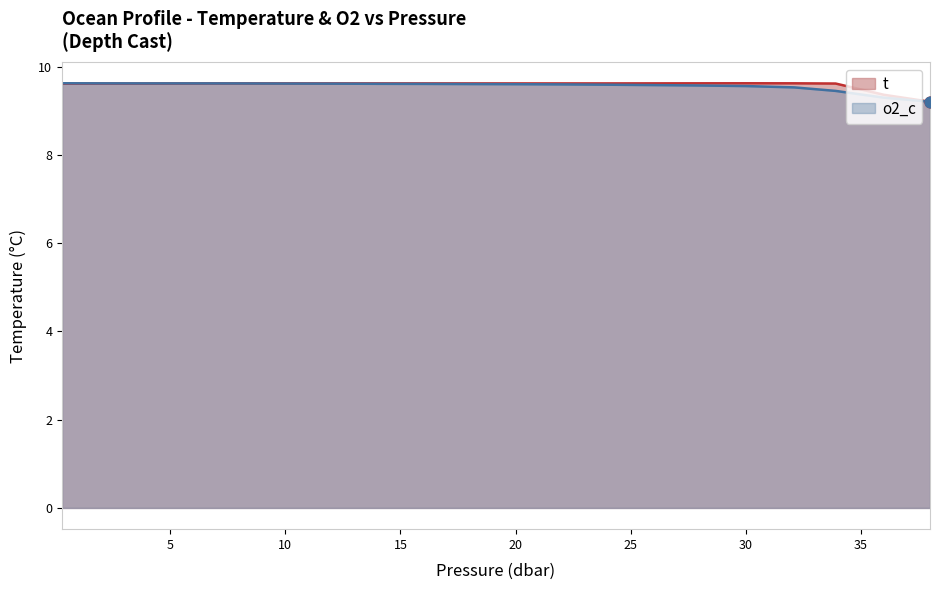

Which series has the largest Y range (max minus min)?

t